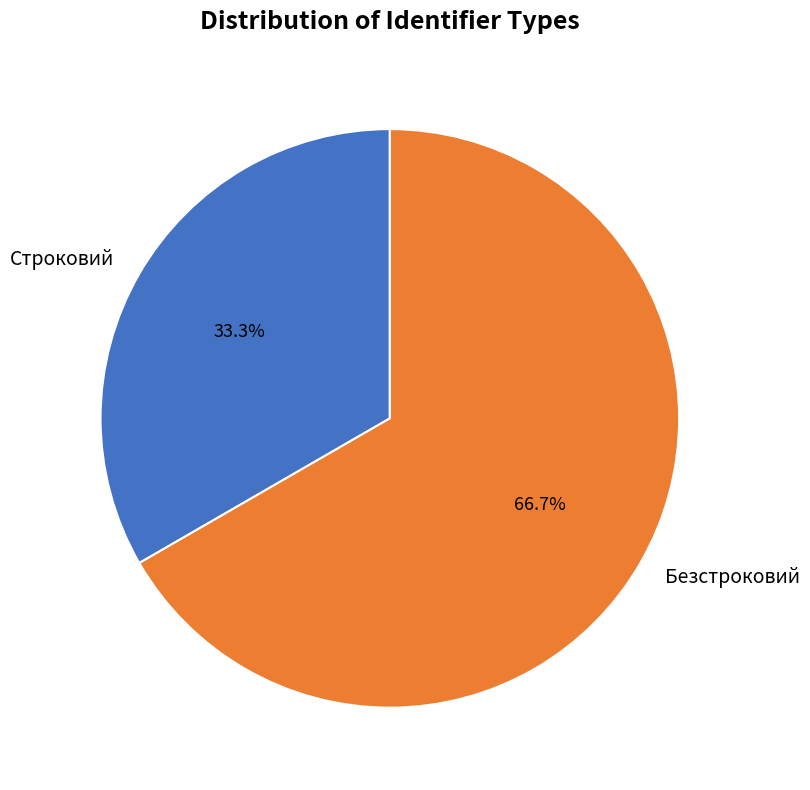

Which category has the biggest portion of the pie?

Безстроковий